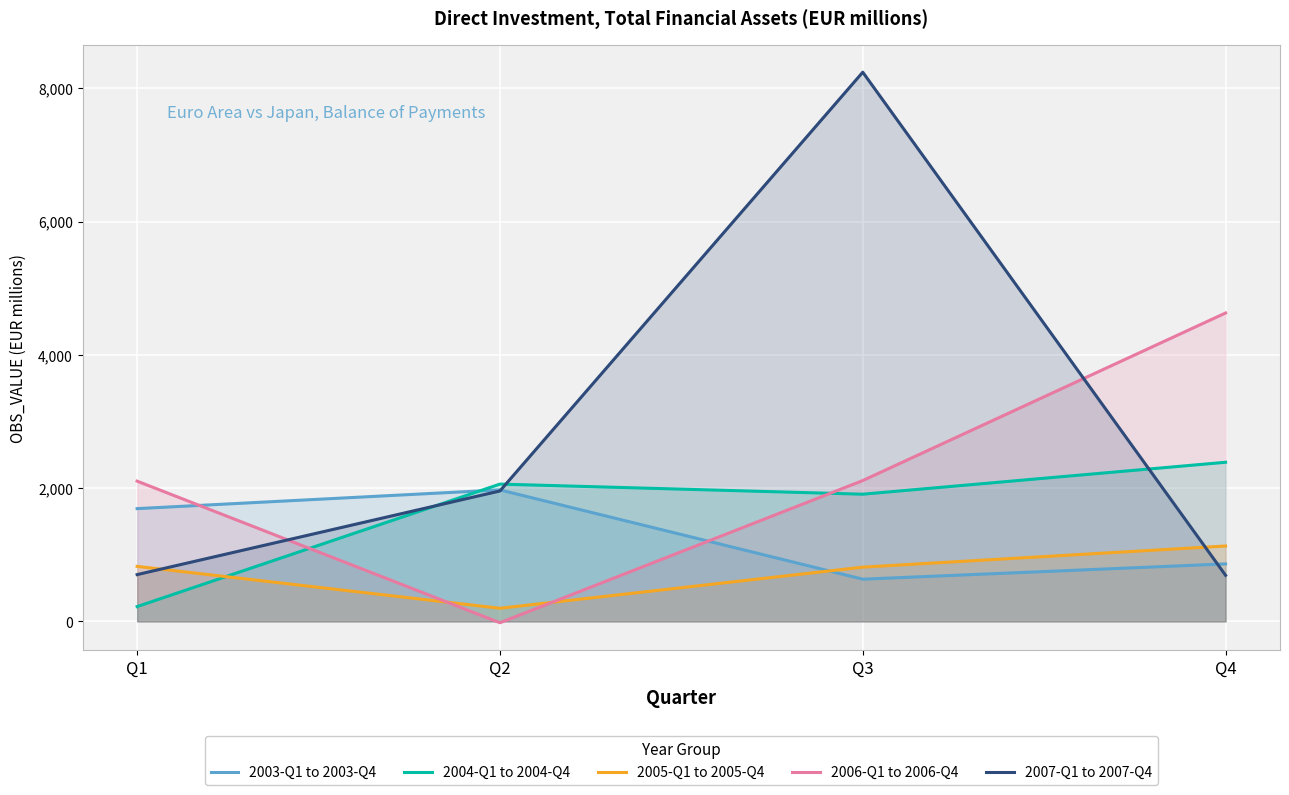

List the series in order of their peak value, highest first.

2007-Q1 to 2007-Q4, 2006-Q1 to 2006-Q4, 2004-Q1 to 2004-Q4, 2003-Q1 to 2003-Q4, 2005-Q1 to 2005-Q4